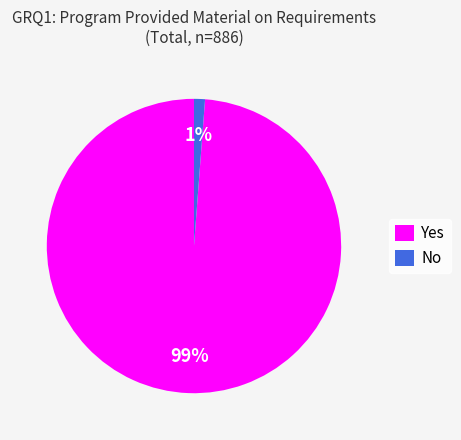

Combined, do Yes and No account for over 50%?

Yes